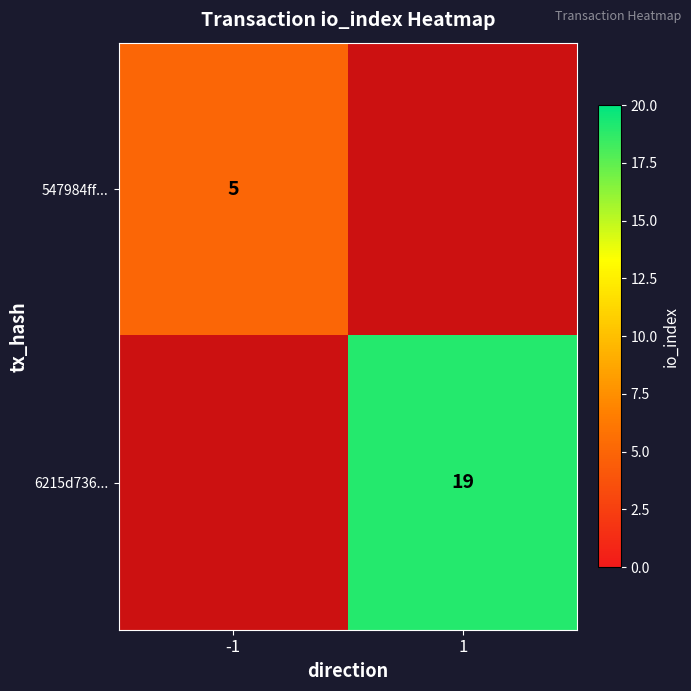

Is it true that 547984ff... equals 2 at -1?

False